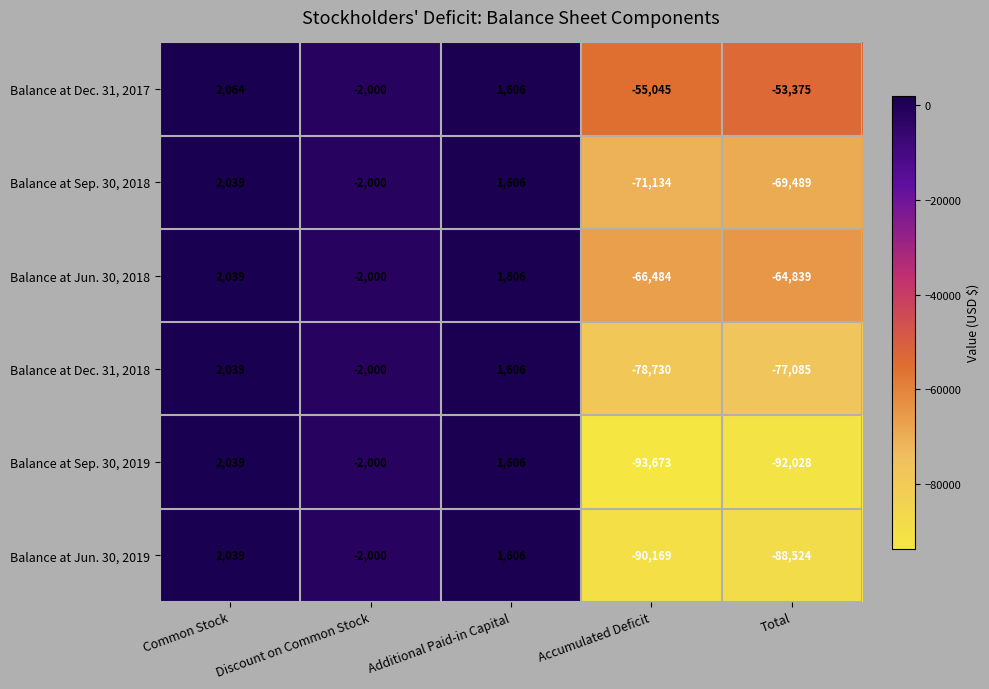

How many values in Balance at Sep. 30, 2019 are above zero?

2